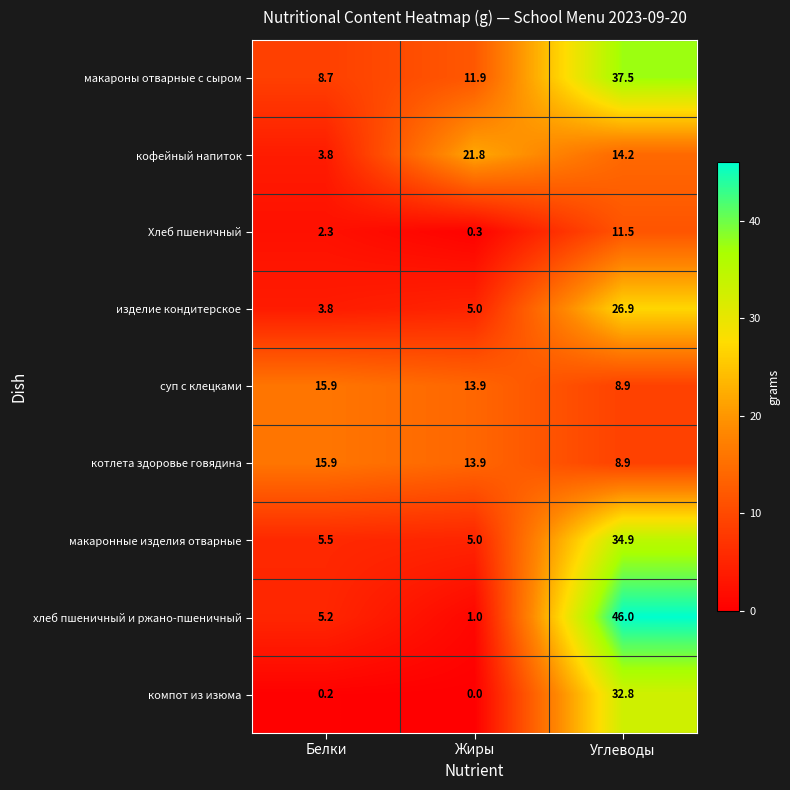

Which series has the largest total across all categories?

макароны отварные с сыром